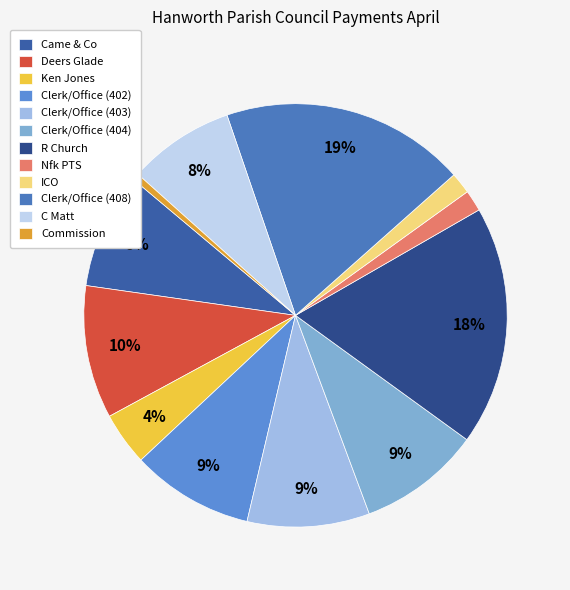

Rank the categories by value from lowest to highest.

Commission, Nfk PTS, ICO, Ken Jones, C Matt, Came & Co, Clerk/Office (402), Clerk/Office (403), Clerk/Office (404), Deers Glade, R Church, Clerk/Office (408)